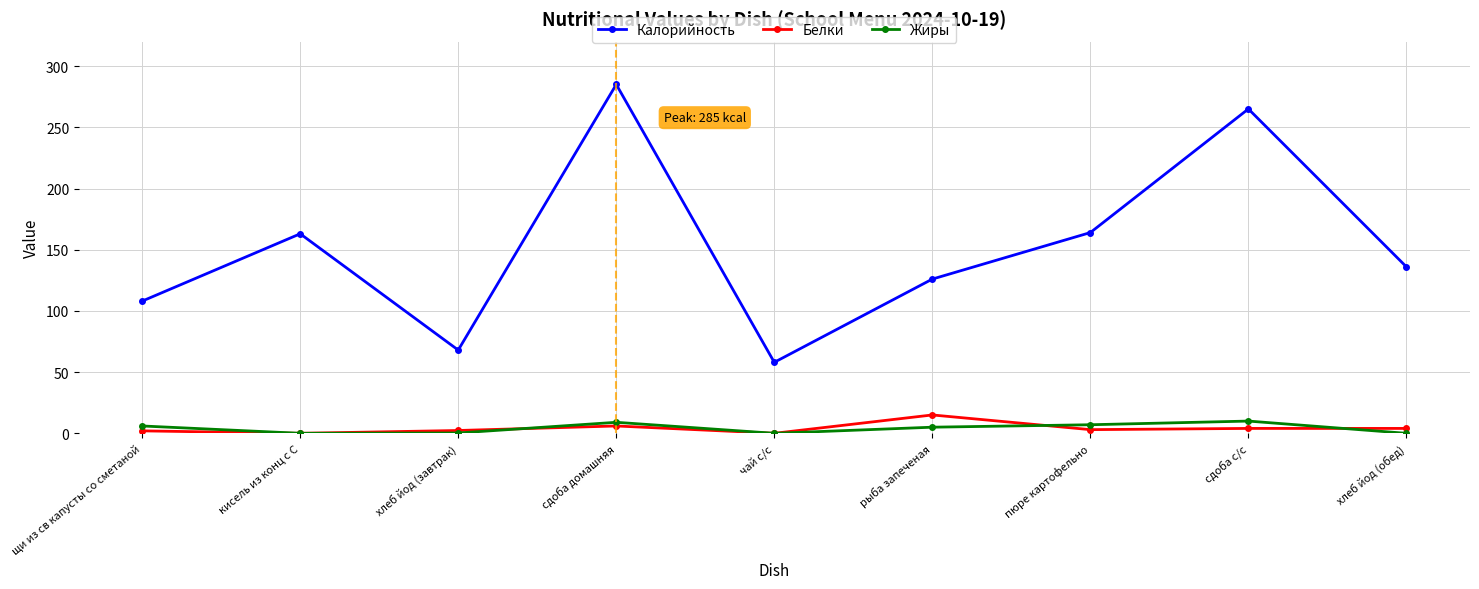

At which category does the chart reach its peak across all series?

сдоба домашняя